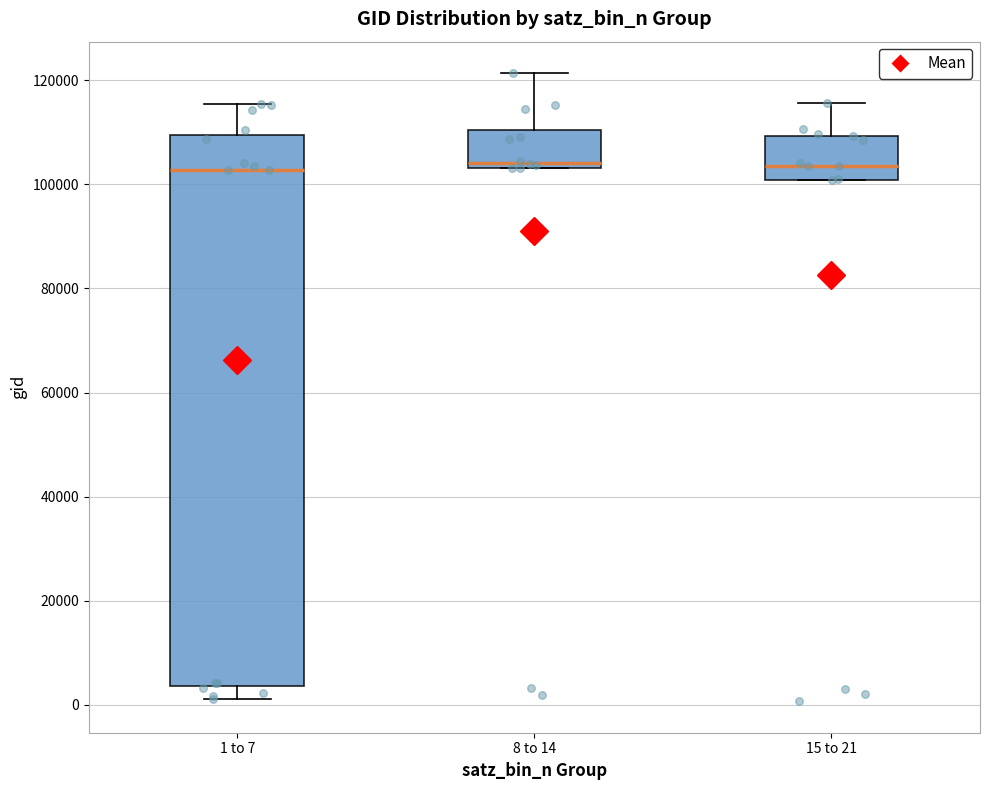

Reading left to right, read every box against the y-axis: the position of its median line, the range the box covers, and the ends of its whiskers. The values are not printed on the chart, so give them approximately, as read against the axis.

1 to 7: median 102000, box 4000 to 110000, whiskers 2000 to 116000
8 to 14: median 104000 (just above the box's lower edge), box 104000 to 110000, whiskers 104000 to 122000
15 to 21: median 104000, box 100000 to 110000, whiskers 100000 to 116000